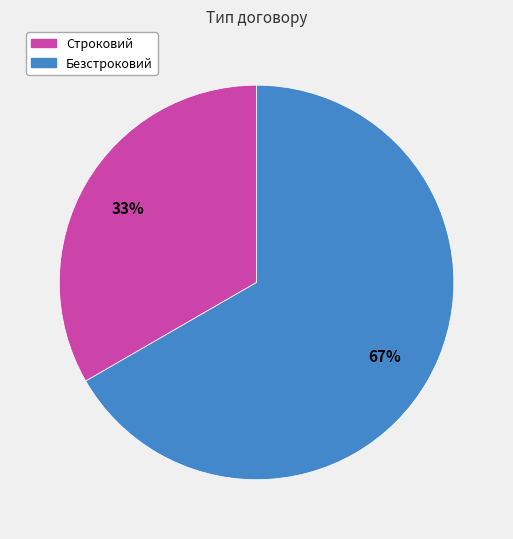

To the nearest percent, what percentage of the pie is Безстроковий?

67%